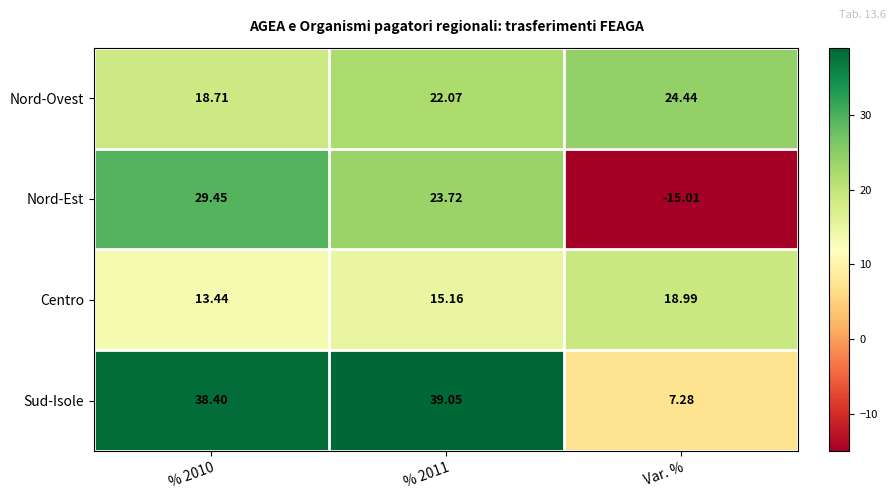

Which series has the largest total across all categories?

Sud-Isole